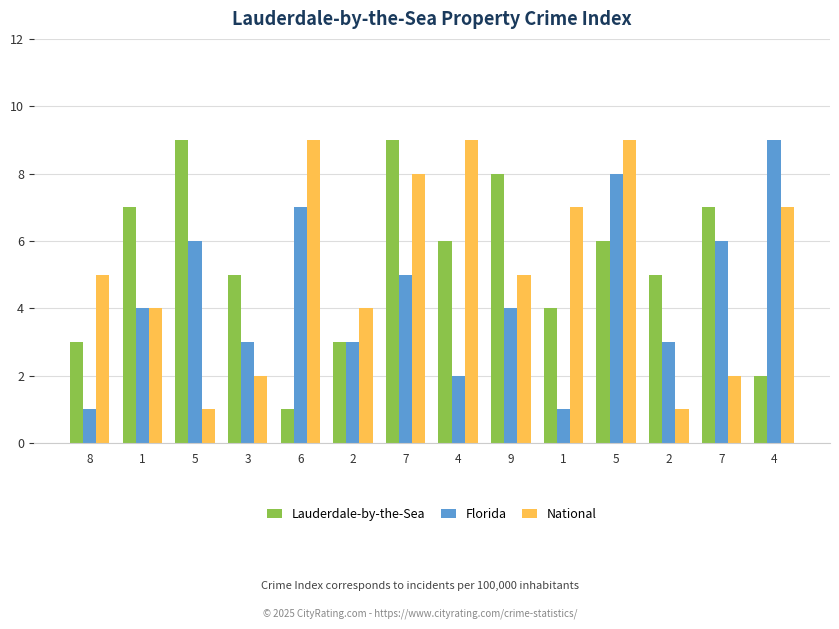

Reading right to left, extract all data points from this chart.

Lauderdale-by-the-Sea: 4=2	7=7	2=5	5=6	1=4	9=8	4=6	7=9	2=3	6=1	3=5	5=9	1=7	8=3
Florida: 4=9	7=6	2=3	5=8	1=1	9=4	4=2	7=5	2=3	6=7	3=3	5=6	1=4	8=1
National: 4=7	7=2	2=1	5=9	1=7	9=5	4=9	7=8	2=4	6=9	3=2	5=1	1=4	8=5